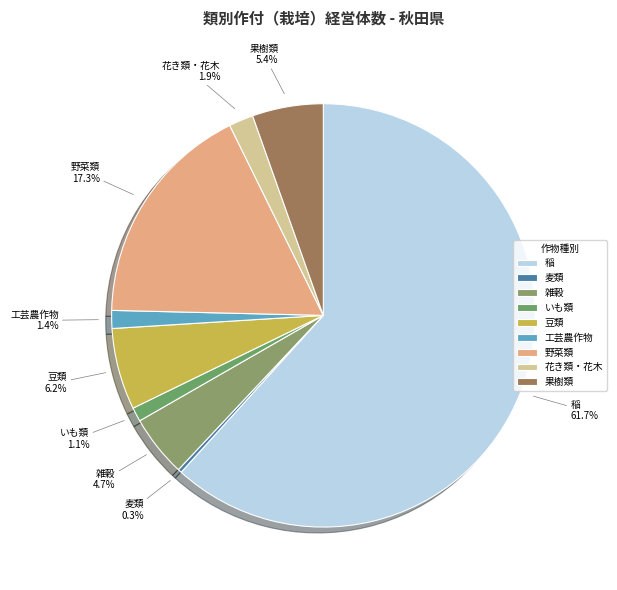

How many slices are in this pie chart?

9